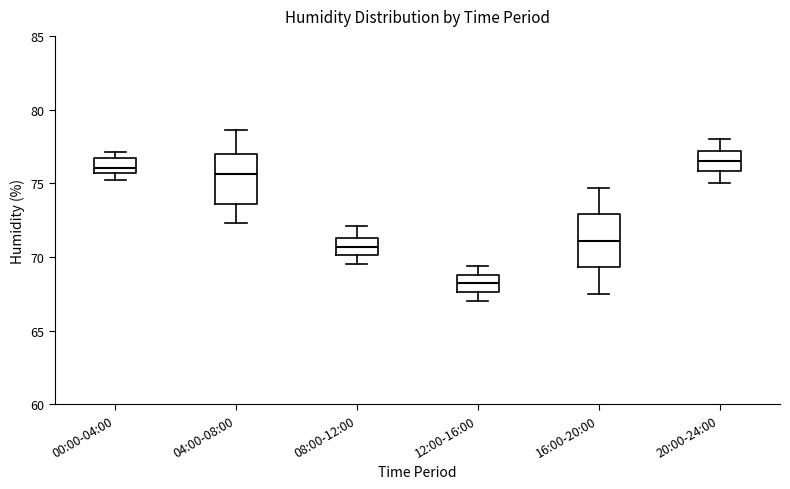

Where is the lower edge of the box for 12:00-16:00 on the y-axis? The values are not printed on the chart, so give them approximately, as read against the axis.

67.5